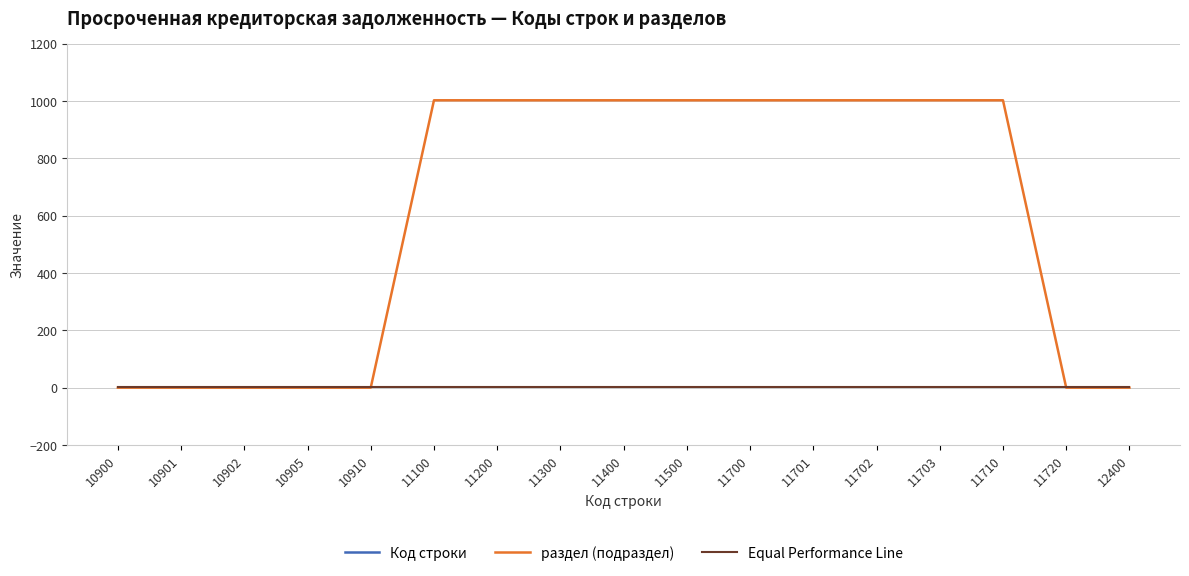

At which category is the sum across all series the highest?

11710